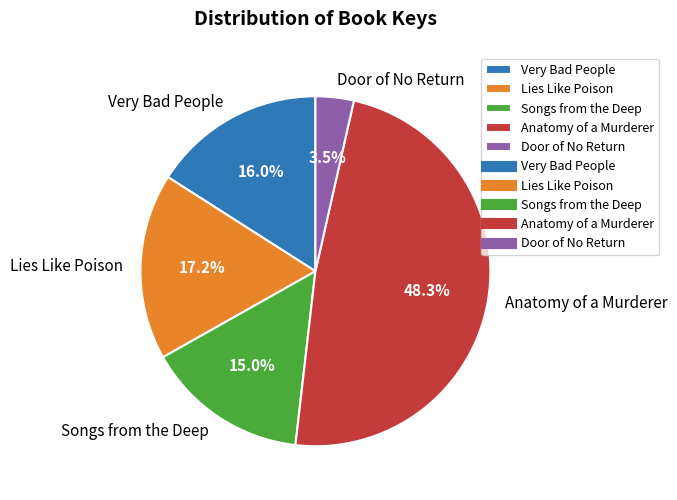

Is there a majority slice in this chart?

No